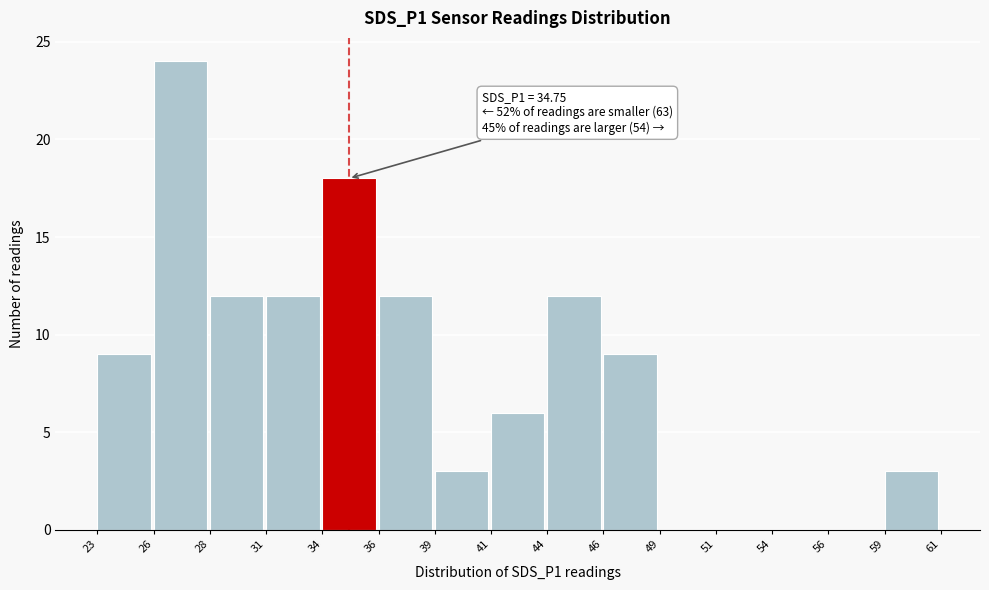

Reading right to left, list all the values displayed in this chart.

59=3	56=0	54=0	51=0	49=0	46=9	44=12	41=6	39=3	36=12	34=18	31=12	28=12	26=24	23=9